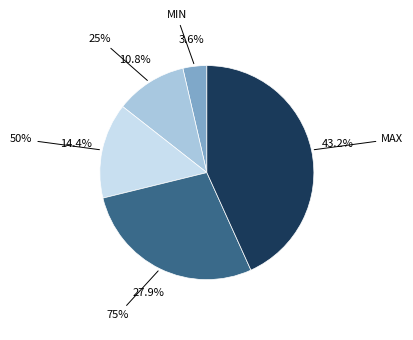

Does 25% represent more than half of the total?

No